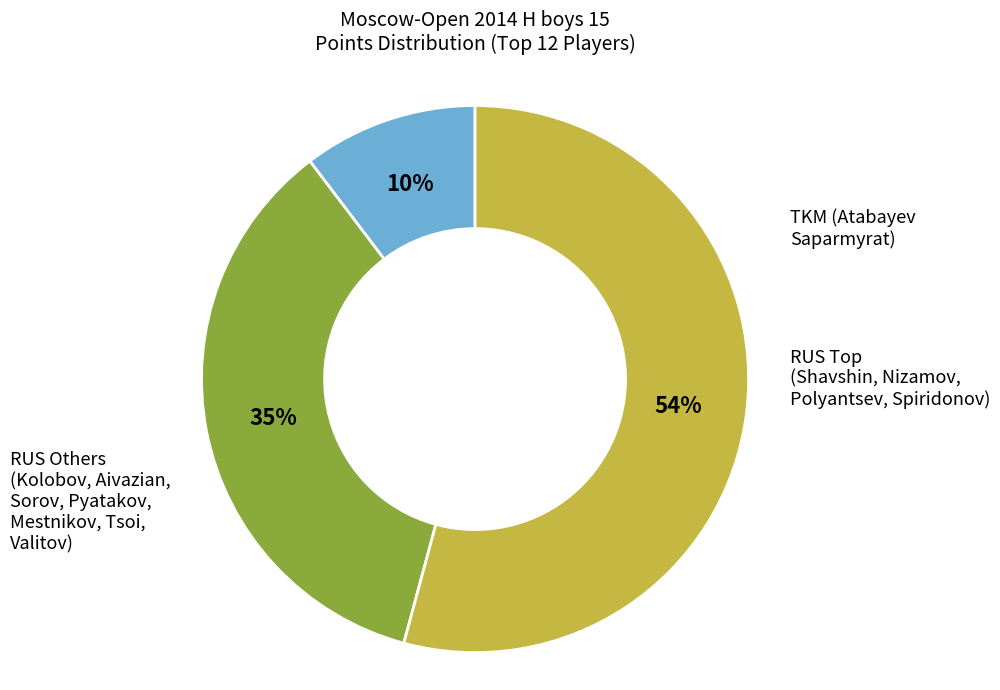

How many segments does this pie chart have?

3